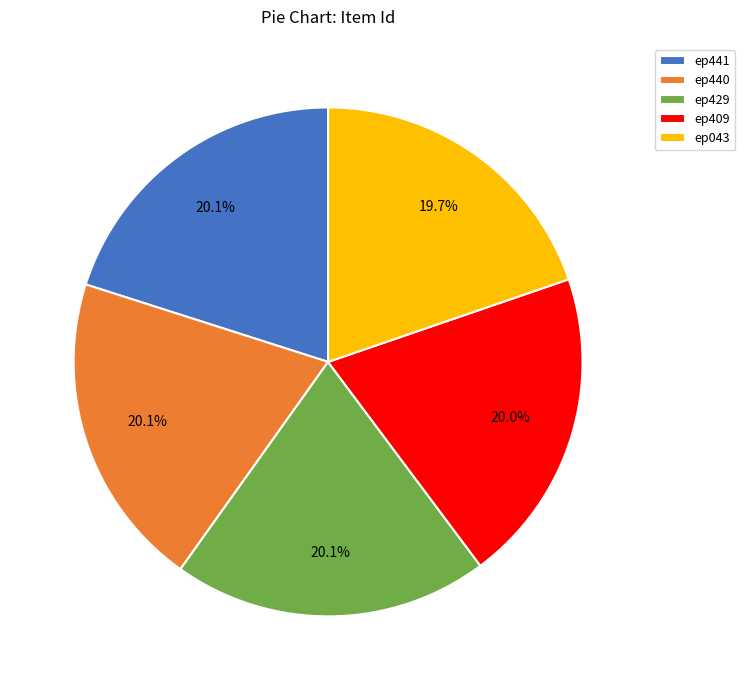

Is it true that ep409 is 20% of the pie?

True